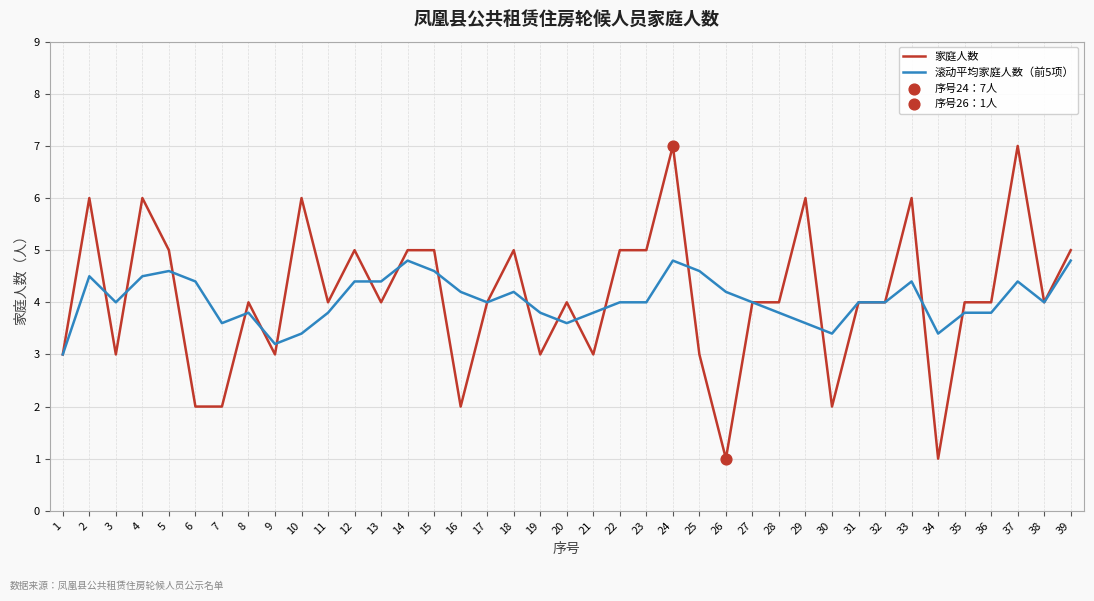

At which category is the sum across all series the highest?

24